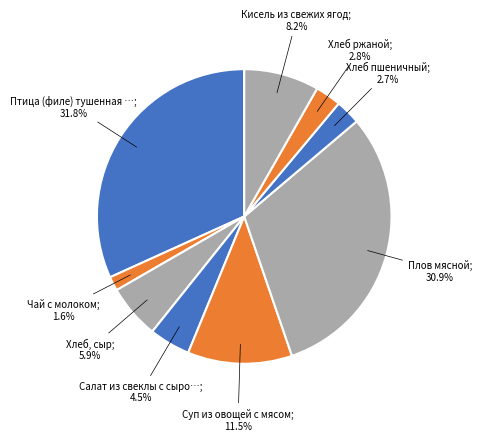

How many segments does this pie chart have?

9